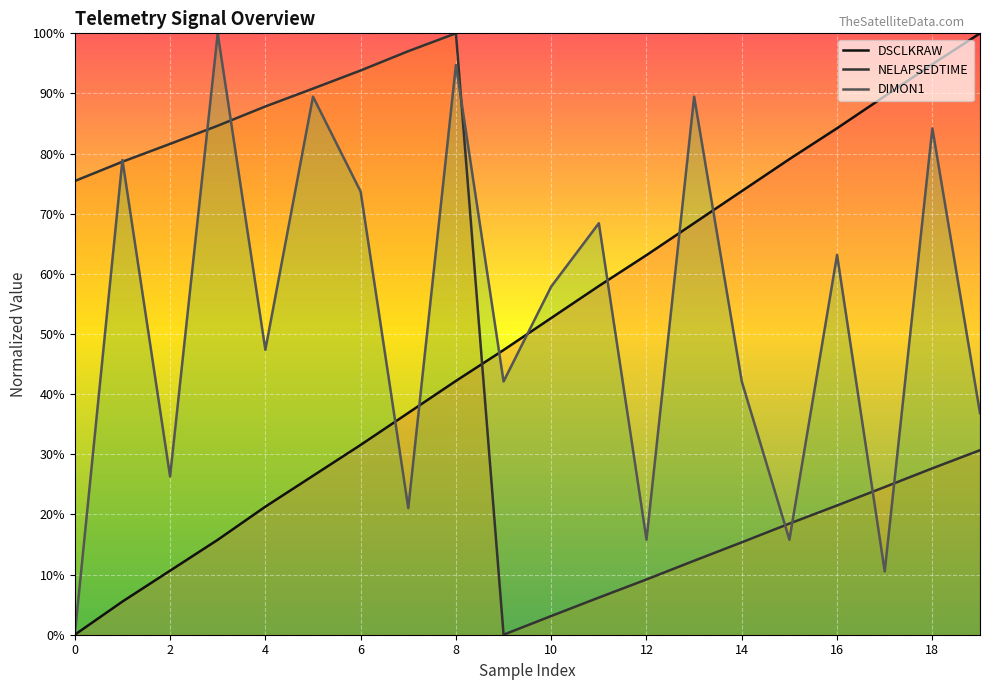

How many interior local valleys does the DIMON1 series have?

7